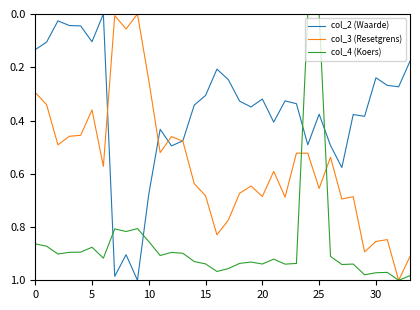

True or false: col_2 (Waarde) and col_4 (Koers) cross at least once.

True